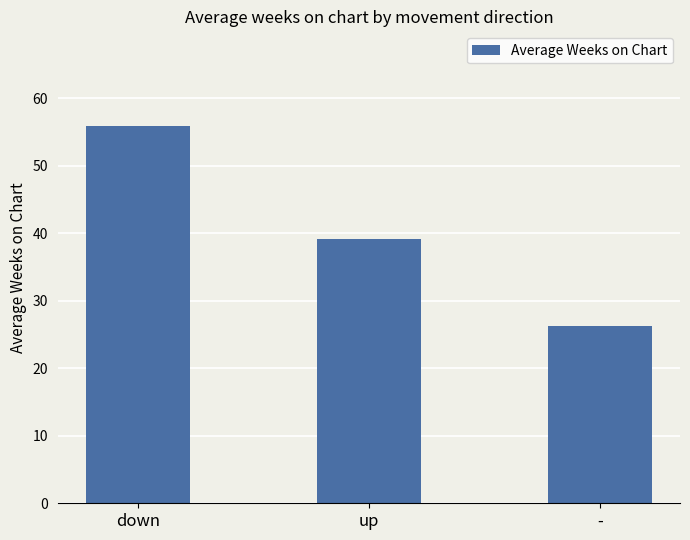

What is the ratio of the value at up to the value at down?

0.7